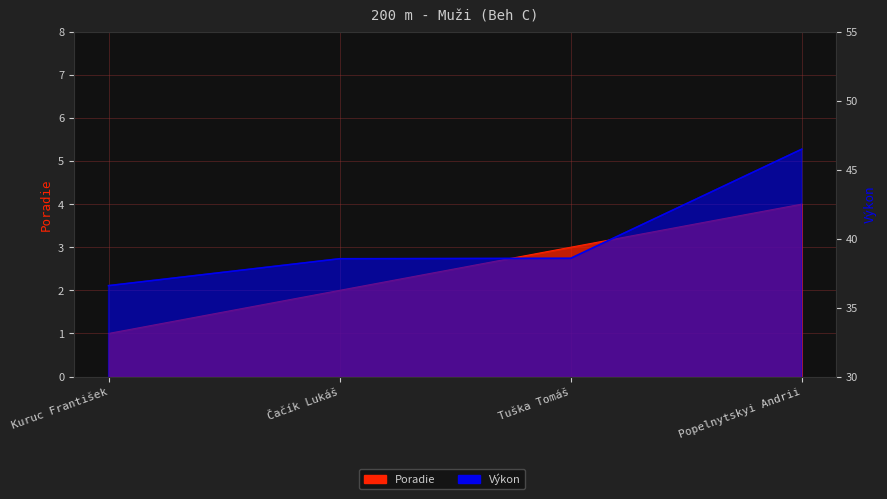

List the labels in order of Poradie value, smallest first.

Kuruc František, Čačík Lukáš, Tuška Tomáš, Popelnytskyi Andrii